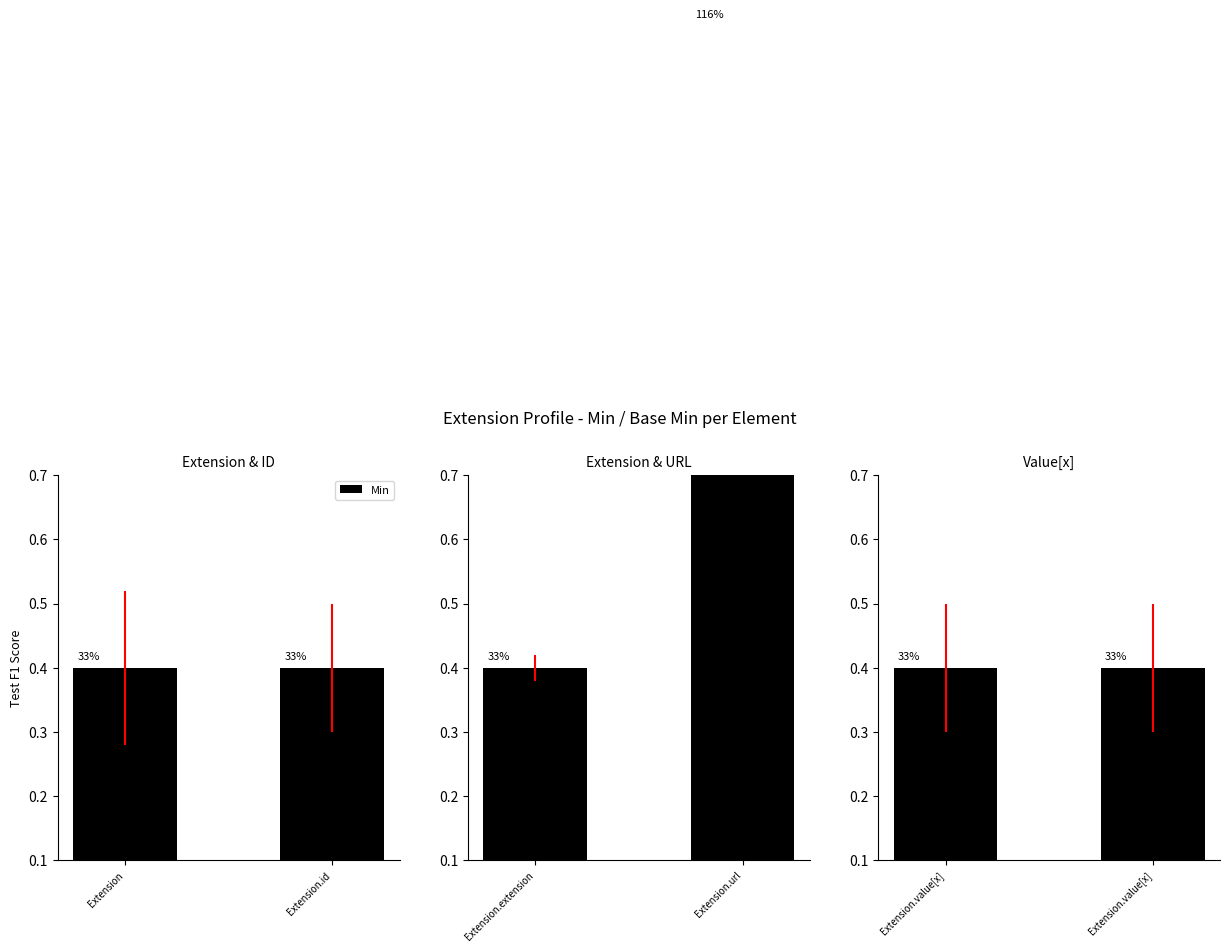

Which category has the lowest value across all series?

Extension